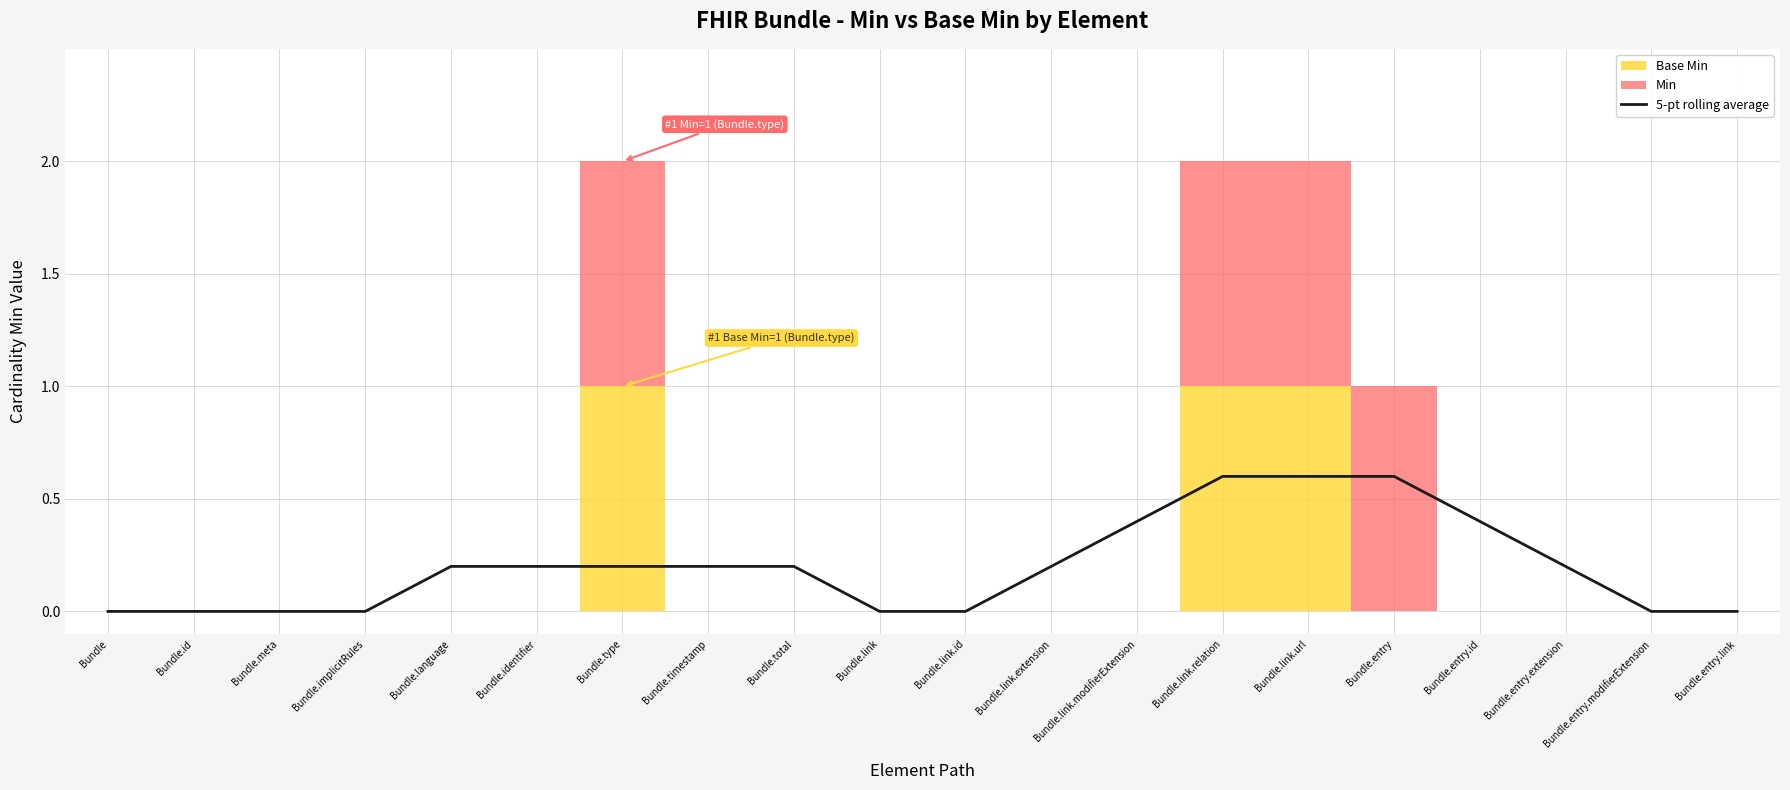

What is the difference between the values at Bundle.meta and Bundle.link.extension?

0.2